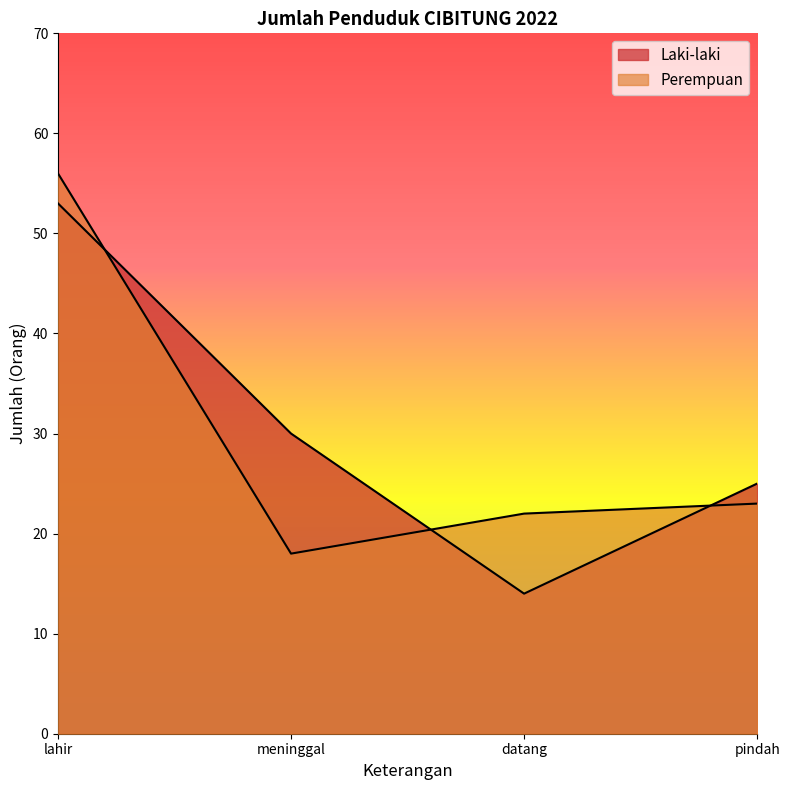

Reading left to right, what are all the values shown in this chart?

Laki-laki: 53	30	14	25
Perempuan: 56	18	22	23